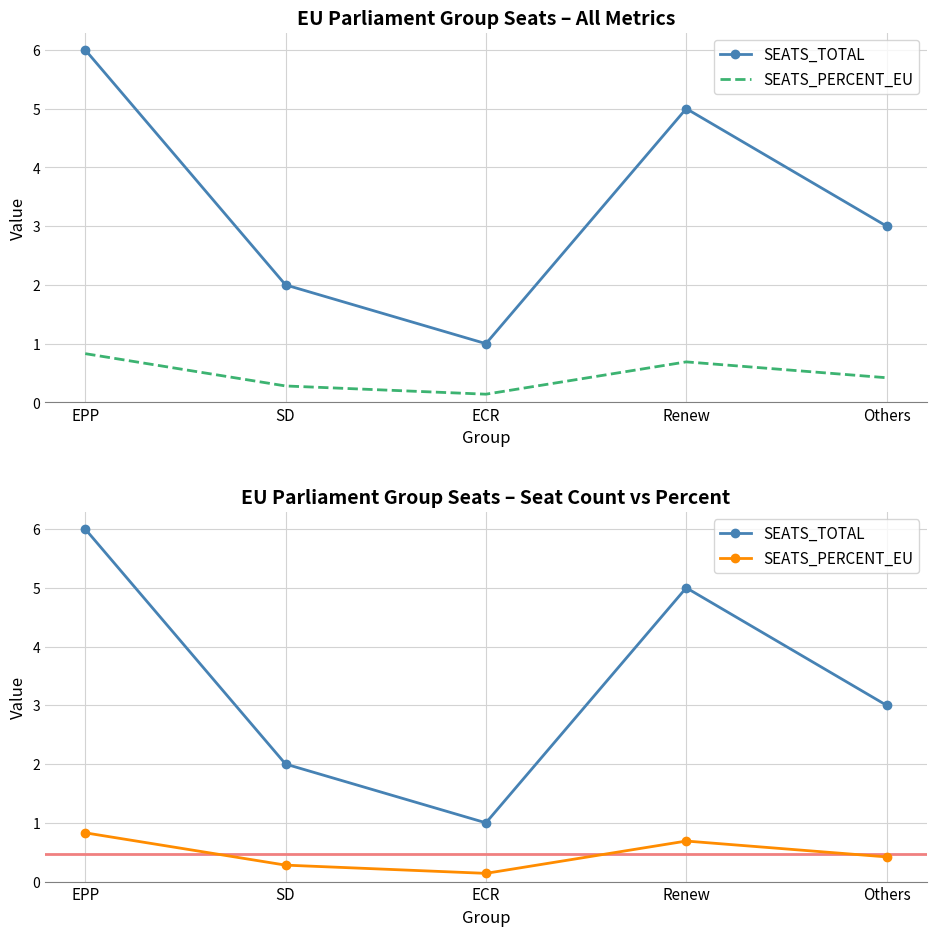

Reading left to right, what are all the values shown in this chart?

SEATS_TOTAL: EPP=6.0	SD=2.0	ECR=1.0	Renew=5.0	Others=3.0
SEATS_PERCENT_EU: EPP=0.8	SD=0.3	ECR=0.1	Renew=0.7	Others=0.4